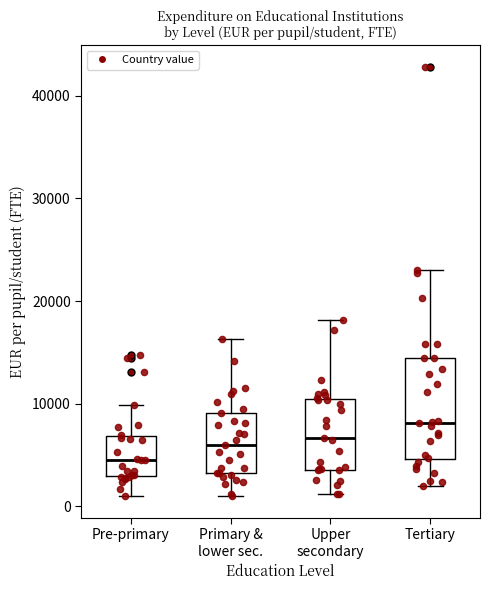

Reading left to right, read every box against the y-axis: the position of its median line, the range the box covers, and the ends of its whiskers. The values are not printed on the chart, so give them approximately, as read against the axis.

Pre-primary: median 5000, box 3000 to 7000, whiskers 1000 to 10000
Primary & lower sec.: median 6000, box 3000 to 9000, whiskers 1000 to 16000
Upper secondary: median 7000, box 4000 to 10000, whiskers 1000 to 18000
Tertiary: median 8000, box 5000 to 14000, whiskers 2000 to 23000